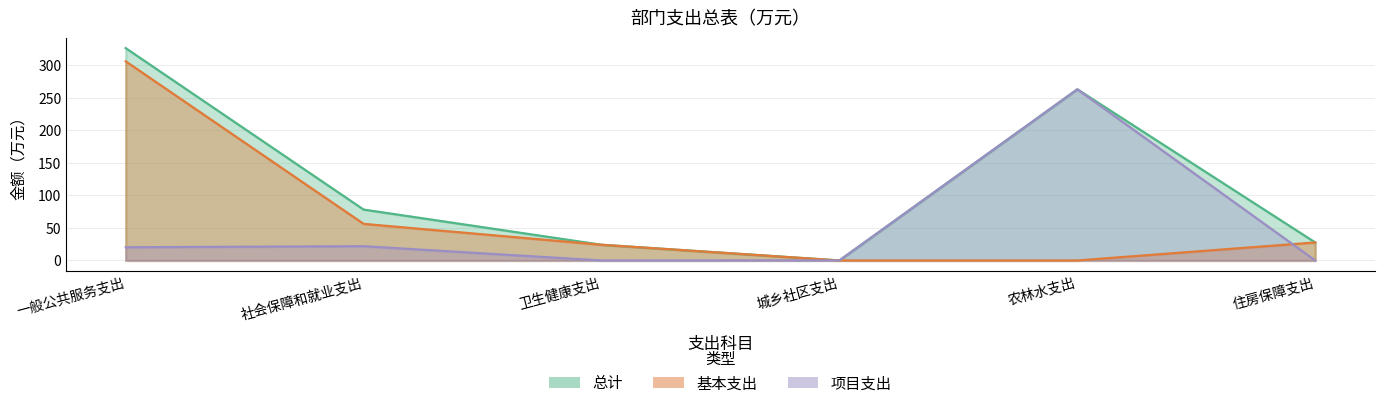

Which series has the widest spread of values?

总计